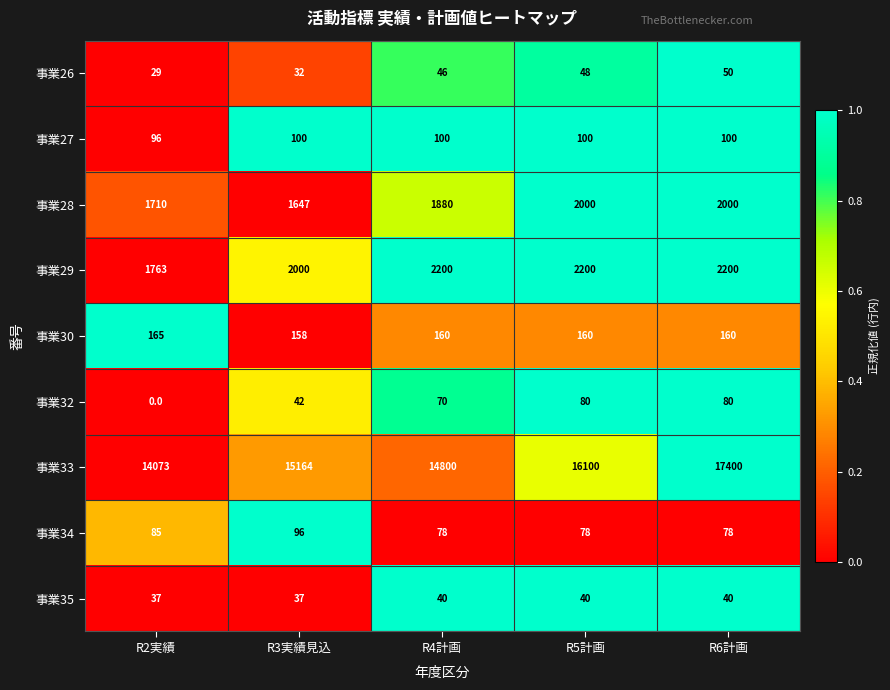

What is the sum of all 事業32 values?

272